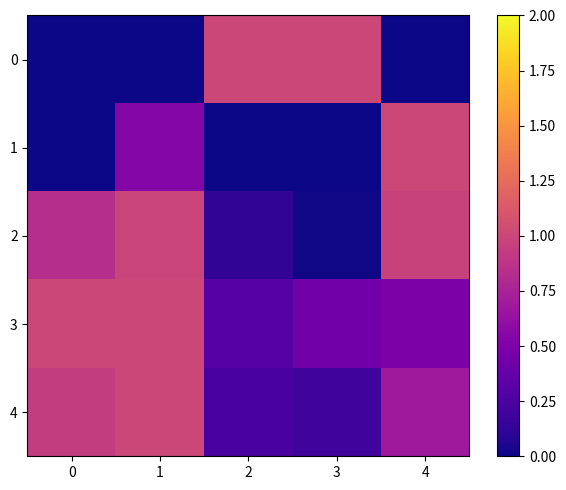

Between 2 and 3, which series saw the biggest shift?

0